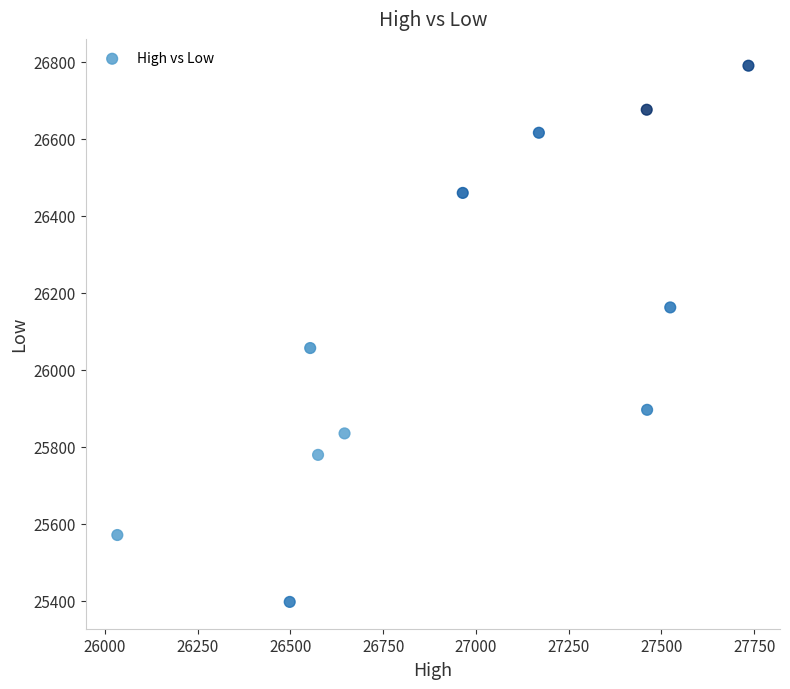

What is the average Y value?

26112.3